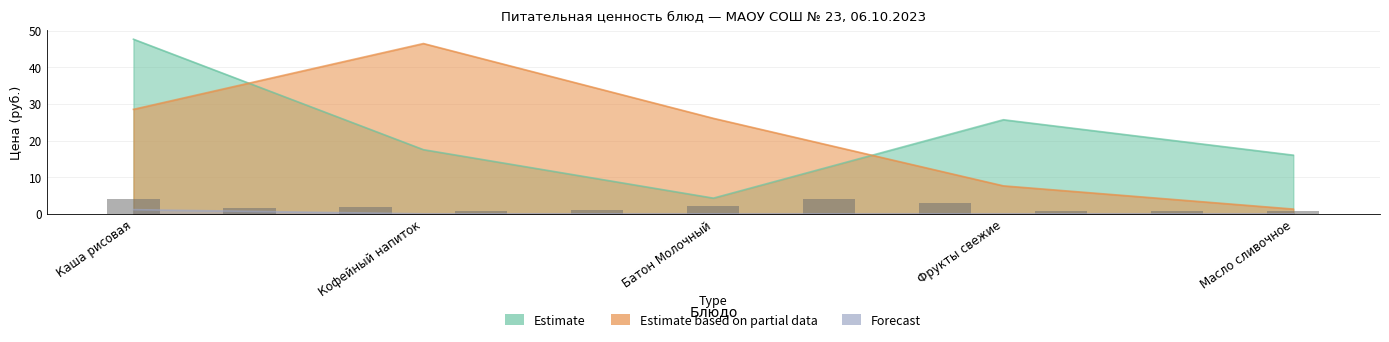

Reading left to right, list all the values displayed in this chart.

Estimate: Каша рисовая=47.6	Кофейный напиток=17.5	Батон Молочный=4.3	Фрукты свежие=25.7	Масло сливочное=16.0
Estimate based on partial data: Каша рисовая=28.5	Кофейный напиток=46.5	Батон Молочный=26.1	Фрукты свежие=7.6	Масло сливочное=1.3
Forecast: Каша рисовая=1.1	Кофейный напиток=0.0	Батон Молочный=0.0	Фрукты свежие=0.0	Масло сливочное=0.0